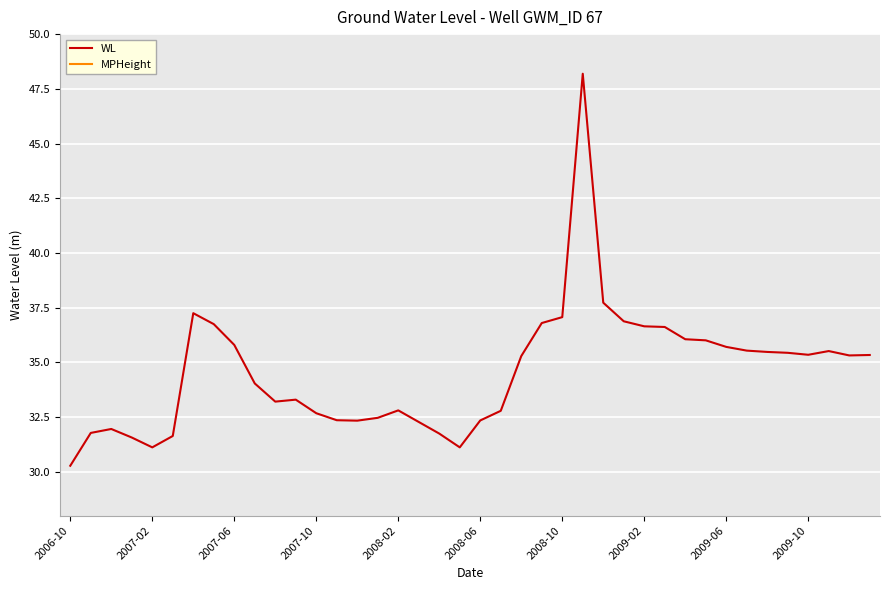

The WL series shows 12.0 at 2006-10. True or false?

False